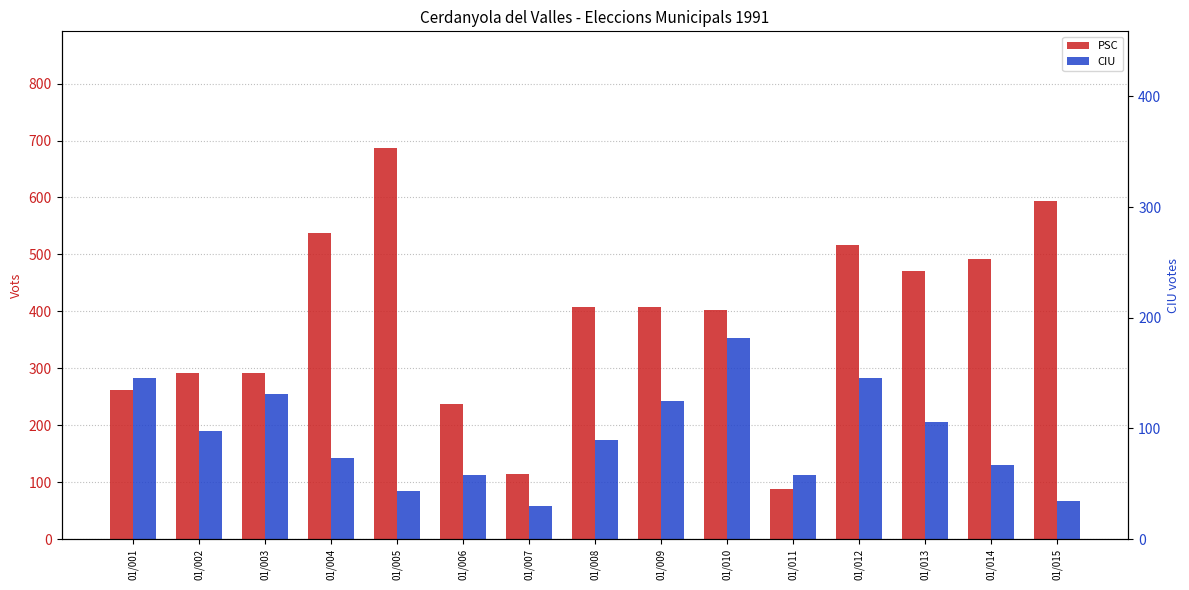

Is it true that CIU equals 58 at 01/007?

True